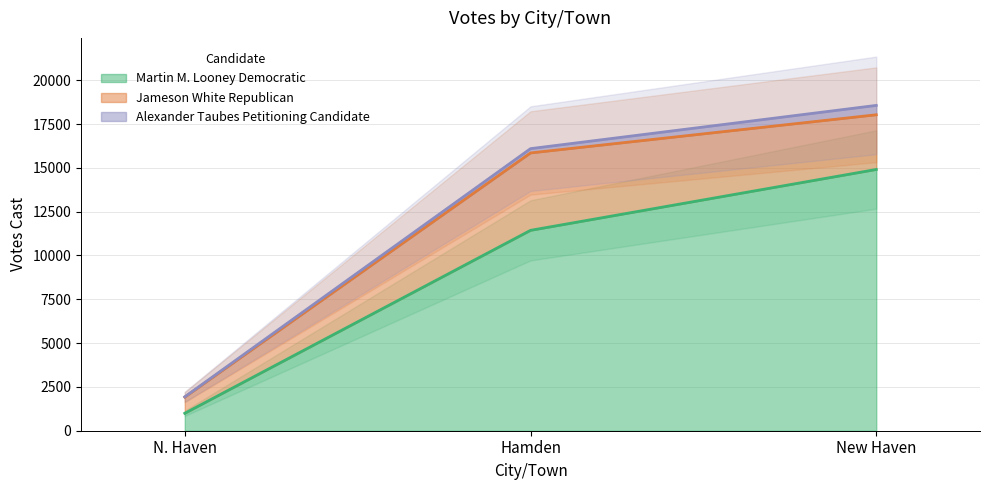

What is the difference between the Martin M. Looney Democratic values at N. Haven and Hamden?

10440